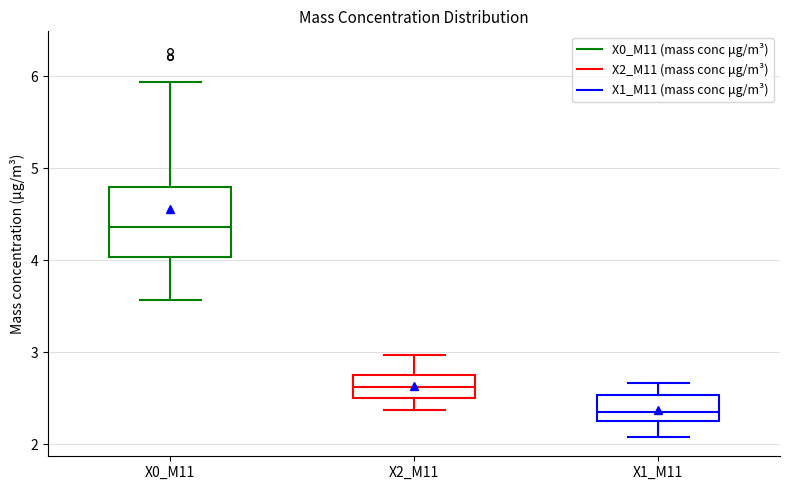

Which box's median line is the lowest?

X1_M11